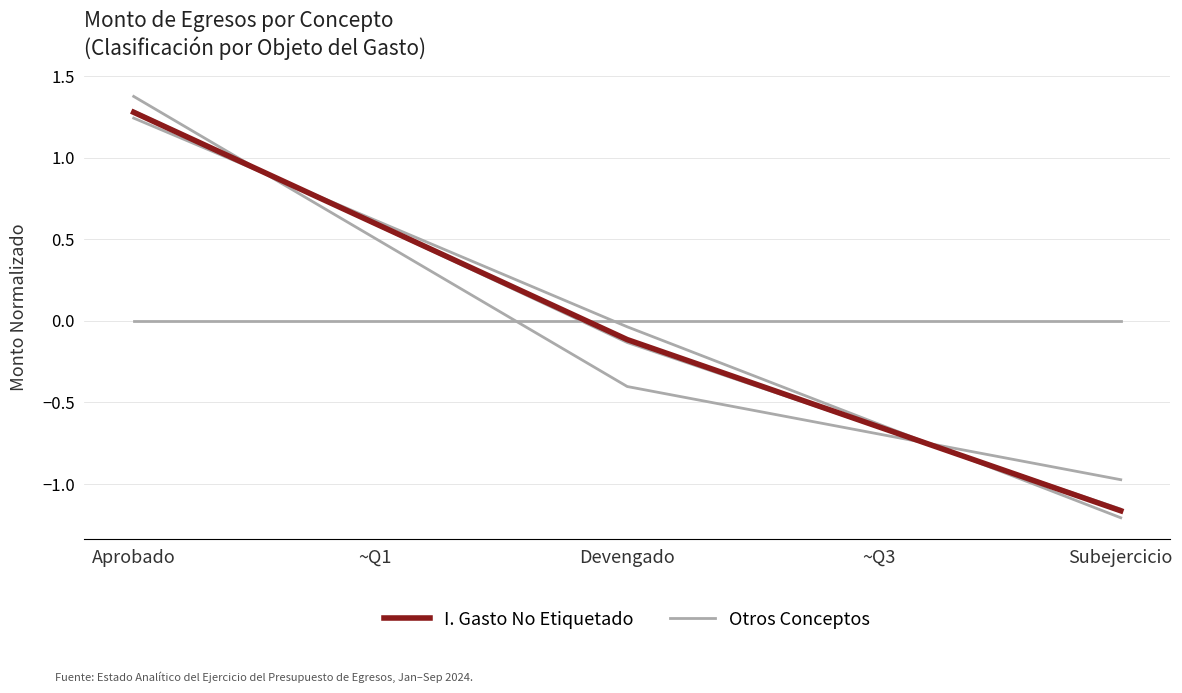

What is the difference between the maximum and minimum values in the Gasto Total (I) series?

2.4